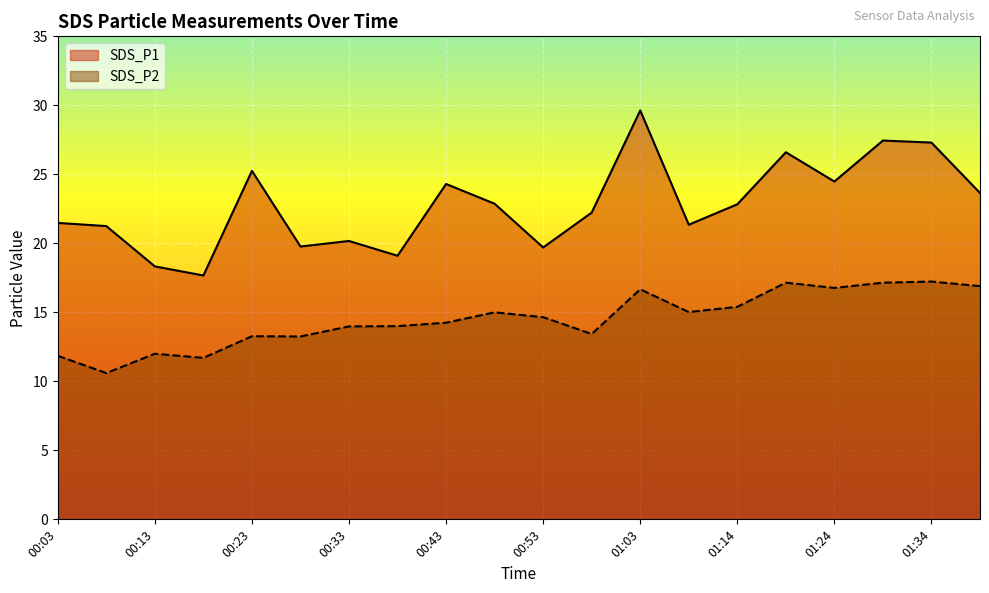

How many categories are shown in the chart?

20